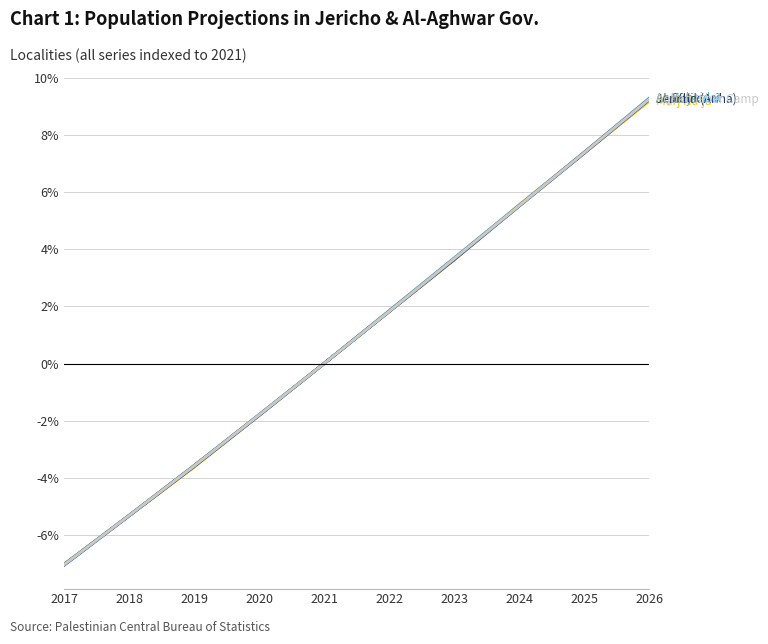

Reading right to left, transcribe all the data shown in this chart.

Marj Na'ja: 9.2	7.4	5.5	3.6	1.8	0.0	-1.8	-3.6	-5.3	-7.0
Az Zubeidat: 9.3	7.4	5.5	3.7	1.8	0.0	-1.8	-3.6	-5.3	-7.0
Al Jiftlik: 9.2	7.4	5.5	3.6	1.8	0.0	-1.8	-3.6	-5.3	-7.0
Al A'uja: 9.2	7.4	5.5	3.7	1.8	0.0	-1.8	-3.6	-5.3	-7.0
Jericho (Ariha): 9.2	7.4	5.5	3.7	1.8	0.0	-1.8	-3.6	-5.3	-7.0
Aqbat Jaber Camp: 9.2	7.4	5.5	3.7	1.8	0.0	-1.8	-3.6	-5.3	-7.0